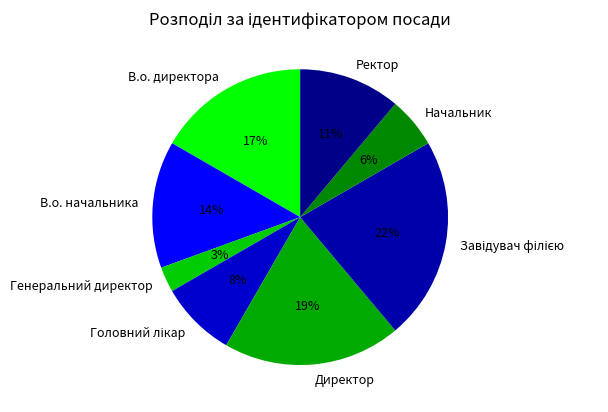

Approximately how many times larger is the value at Начальник compared to Генеральний директор?

2.0